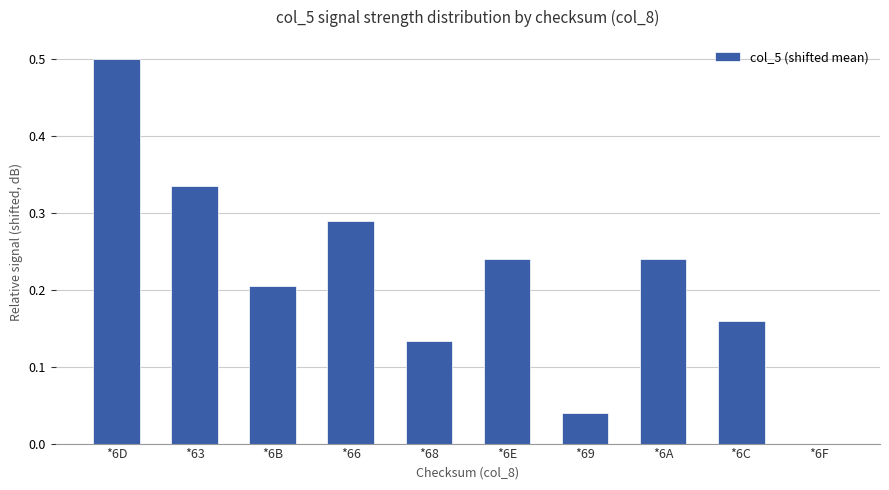

Which has a higher value, *69 or *66?

*66